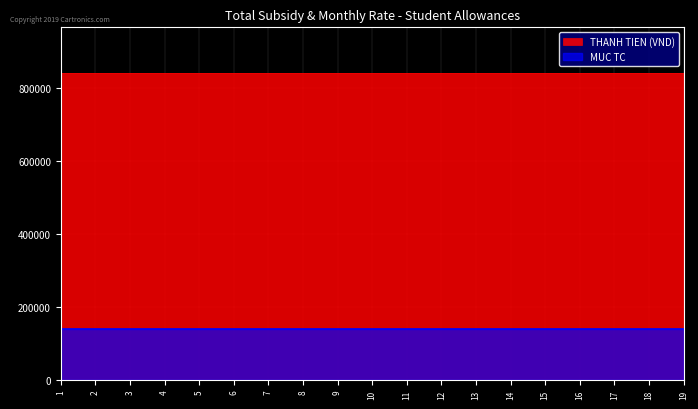

What is the sum of the THANH TIEN (VND) values at 17 and 15?

1680000